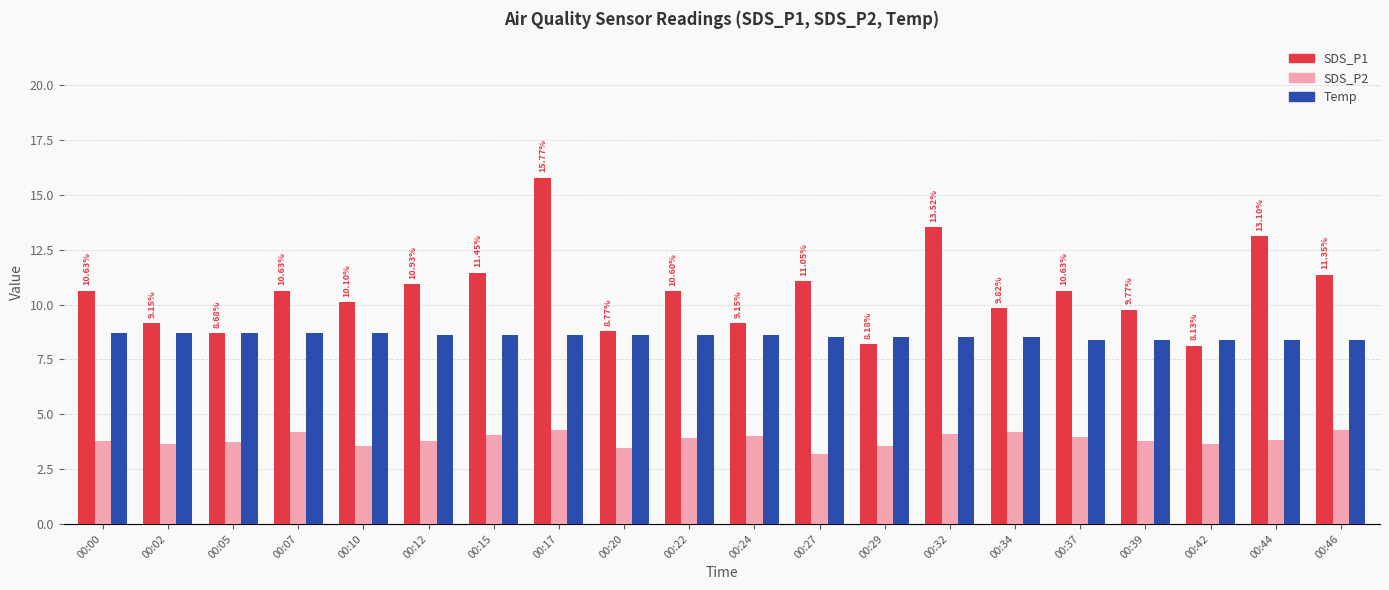

Does the chart contain stacked bars?

No